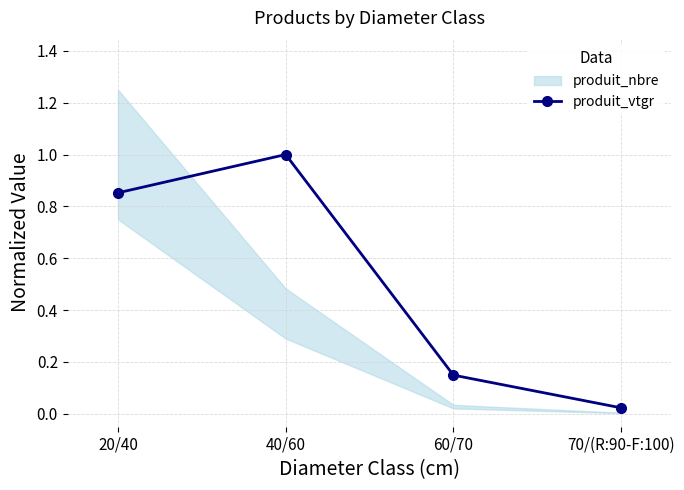

What is the difference between the maximum and minimum values?

1.0